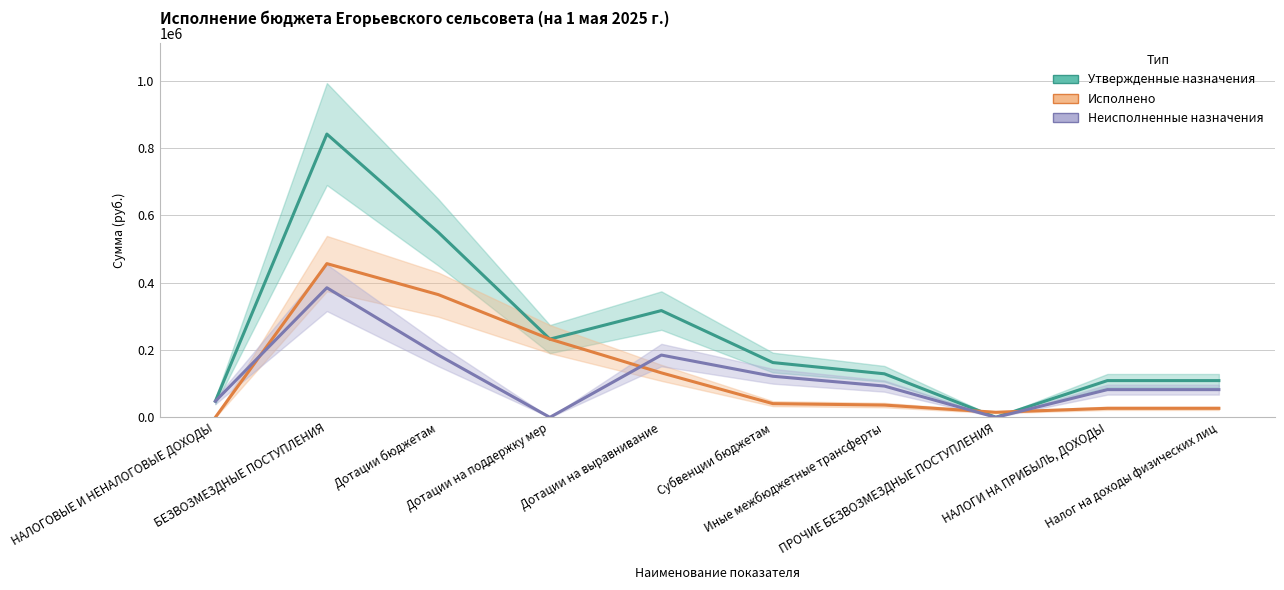

Rank the series by their maximum value, from lowest to highest.

Неисполненные назначения, Исполнено, Утвержденные назначения